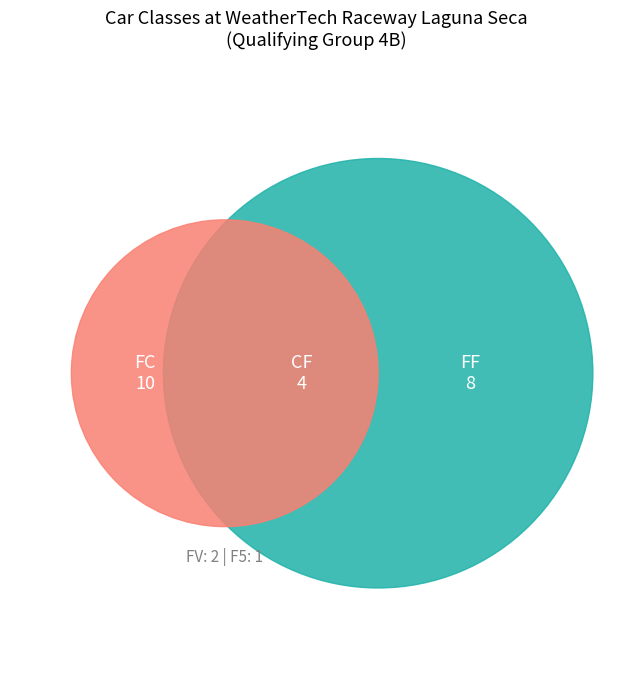

What is the ratio of the value at FC to the value at FF?

1.2